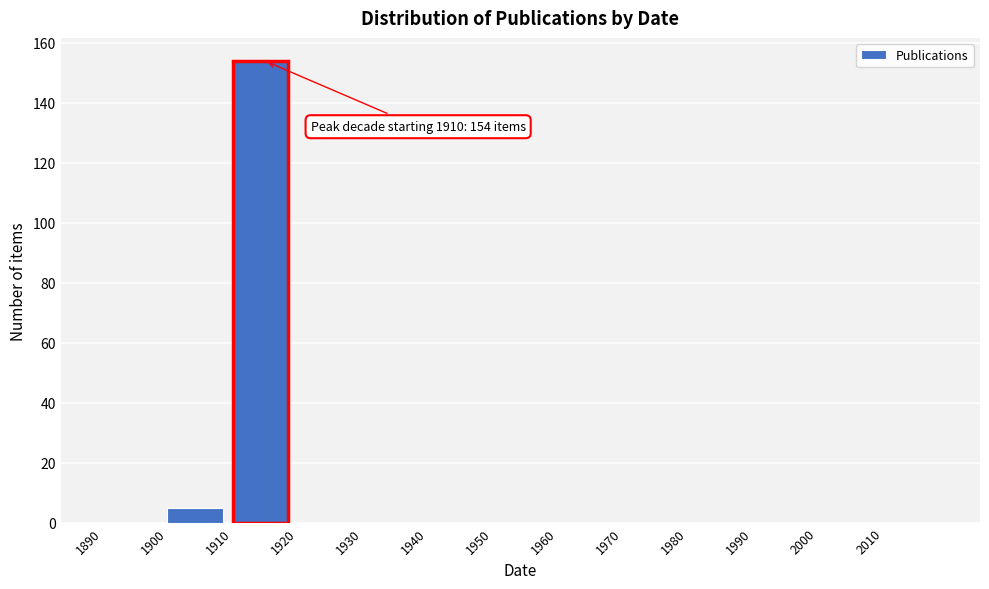

Which range on the x-axis has the tallest bar?

1910 to 1920